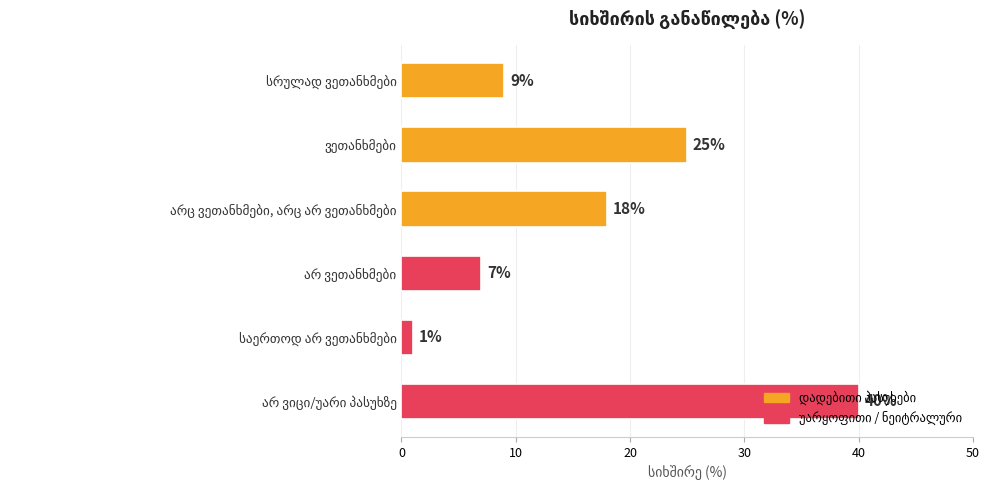

What is the minimum value shown in the chart?

1